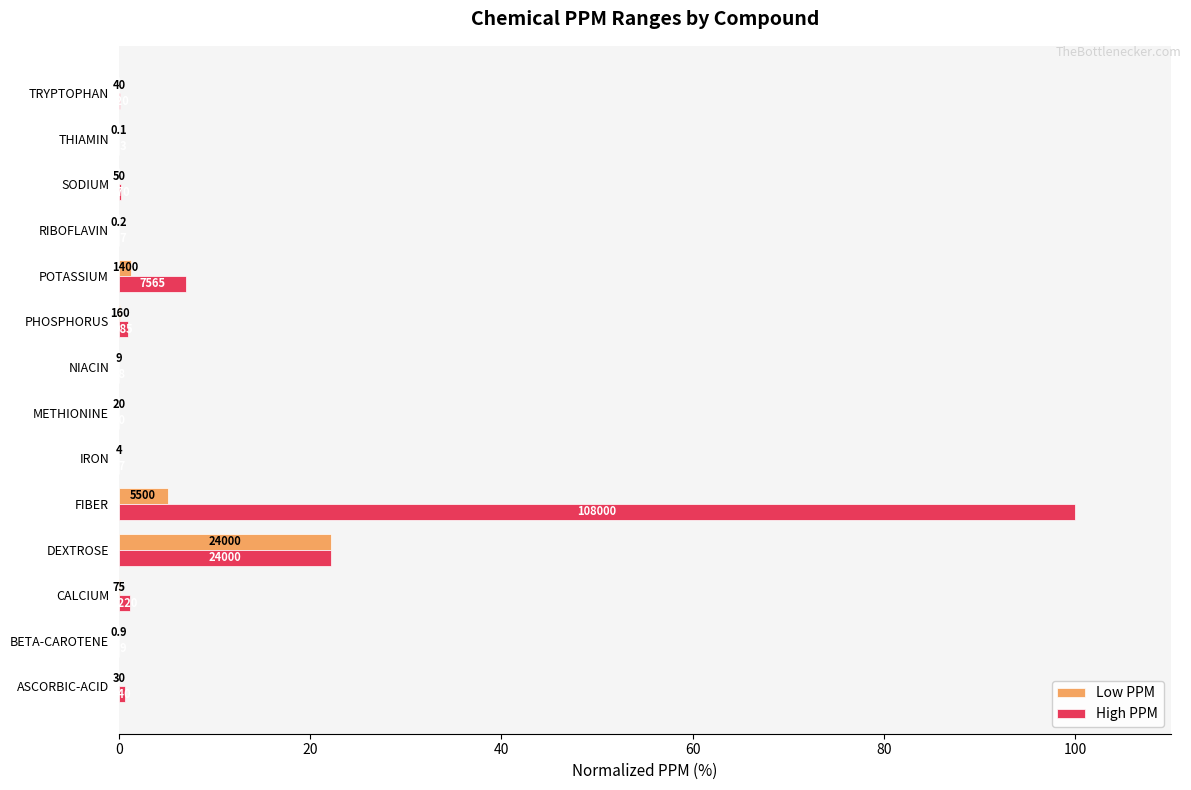

Reading left to right, list all the values displayed in this chart.

Low PPM: 0.0	0.0	0.1	22.2	5.1	0.0	0.0	0.0	0.1	1.3	0.0	0.0	0.0	0.0
High PPM: 0.6	0.0	1.1	22.2	100.0	0.0	0.1	0.1	0.9	7.0	0.0	0.2	0.0	0.1